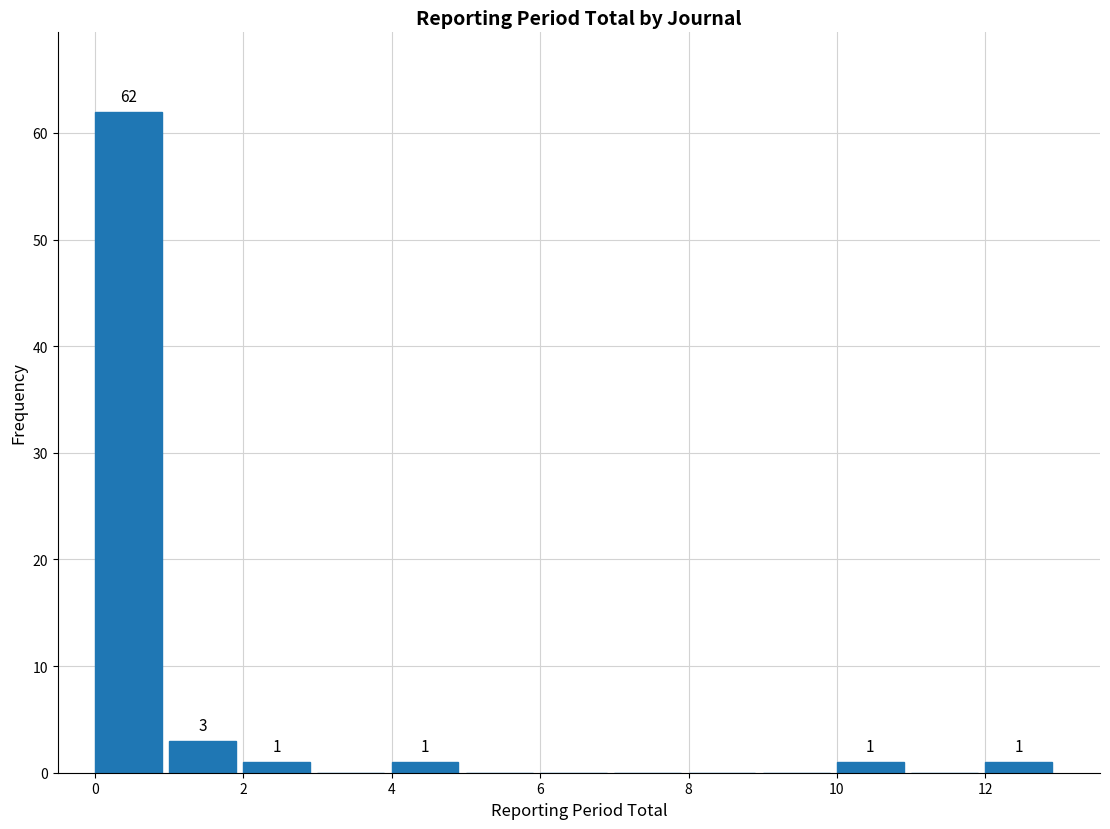

Over which range of the x-axis is the bar tallest?

0 to 1